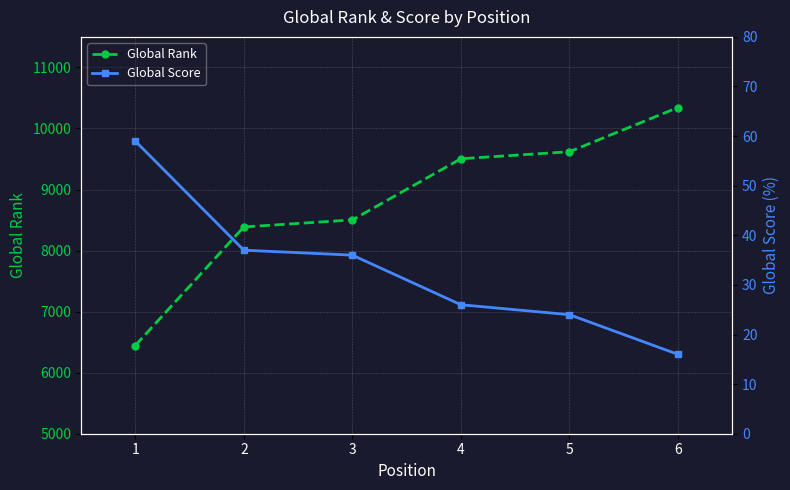

List the series in order of their overall mean, lowest first.

Global Score, Global Rank